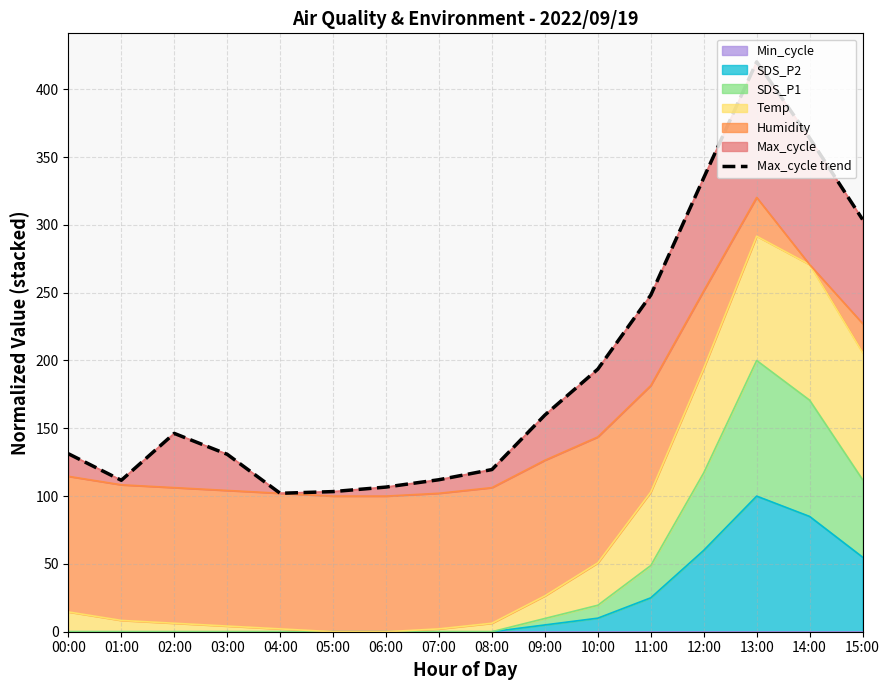

Reading left to right, extract all data points from this chart.

00:00=131.3	01:00=111.7	02:00=146.2	03:00=130.8	04:00=102.1	05:00=103.3	06:00=106.7	07:00=112.1	08:00=119.6	09:00=159.8	10:00=193.6	11:00=248.2	12:00=334.7	13:00=420.2	14:00=364.0	15:00=304.0